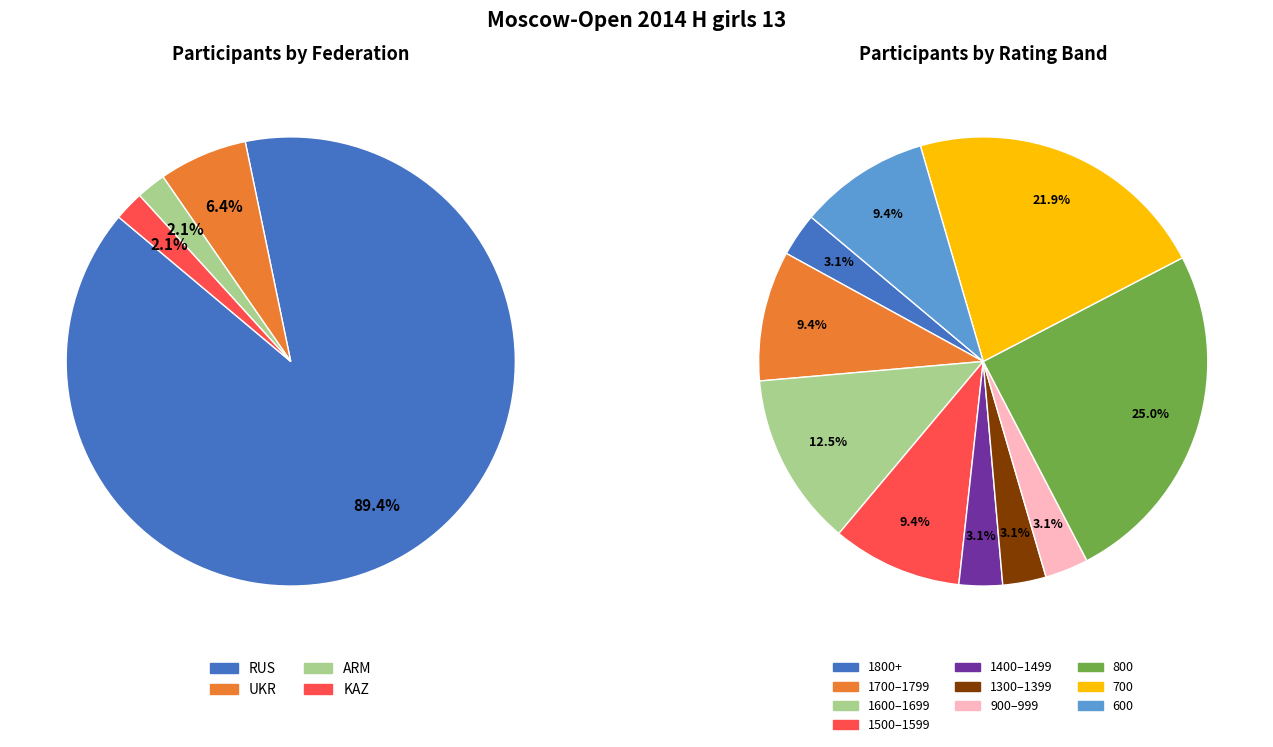

Count the number of slices in the pie.

4